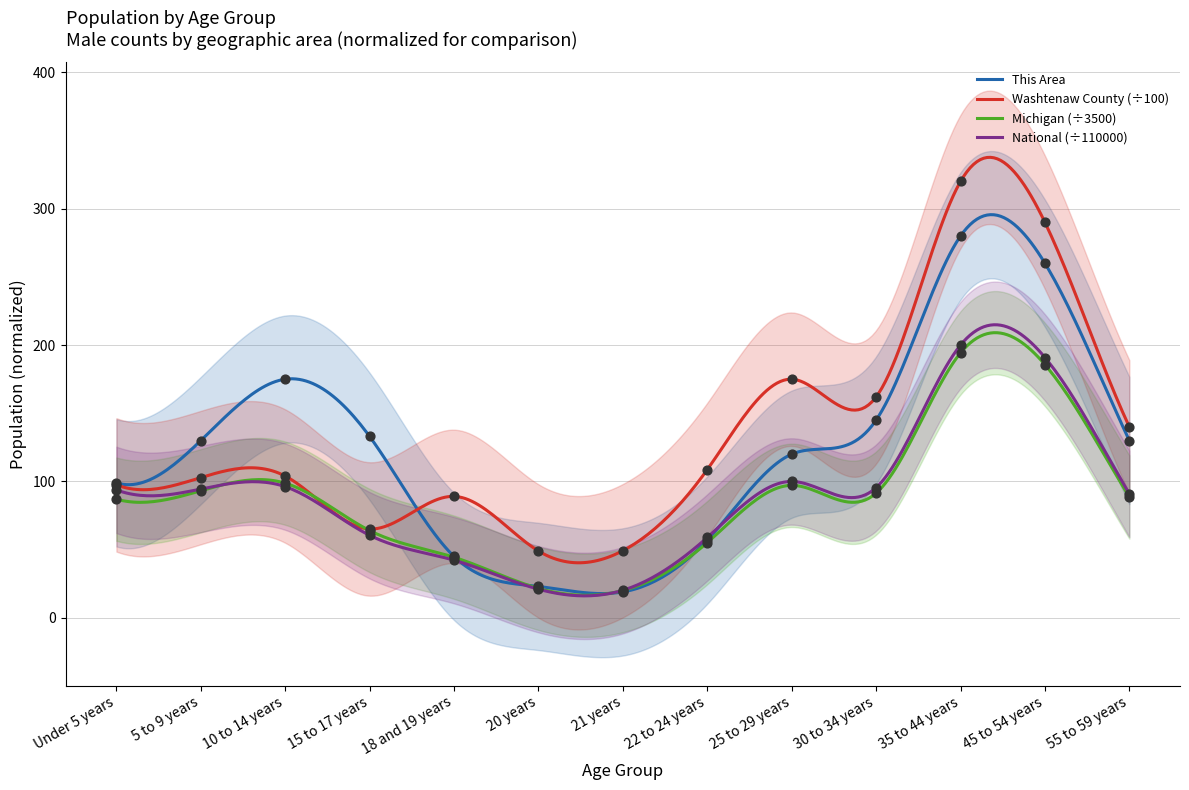

What is the total value across all series at 18 and 19 years?

220.7